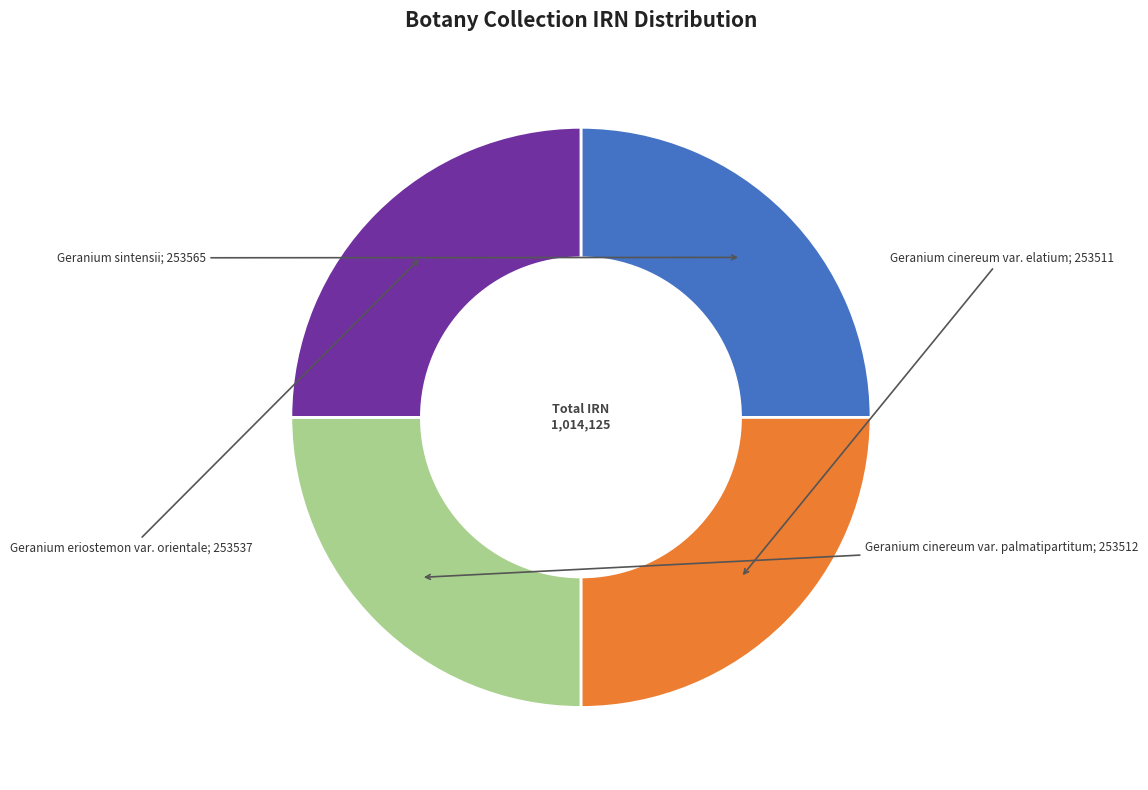

Is there a majority slice in this chart?

No